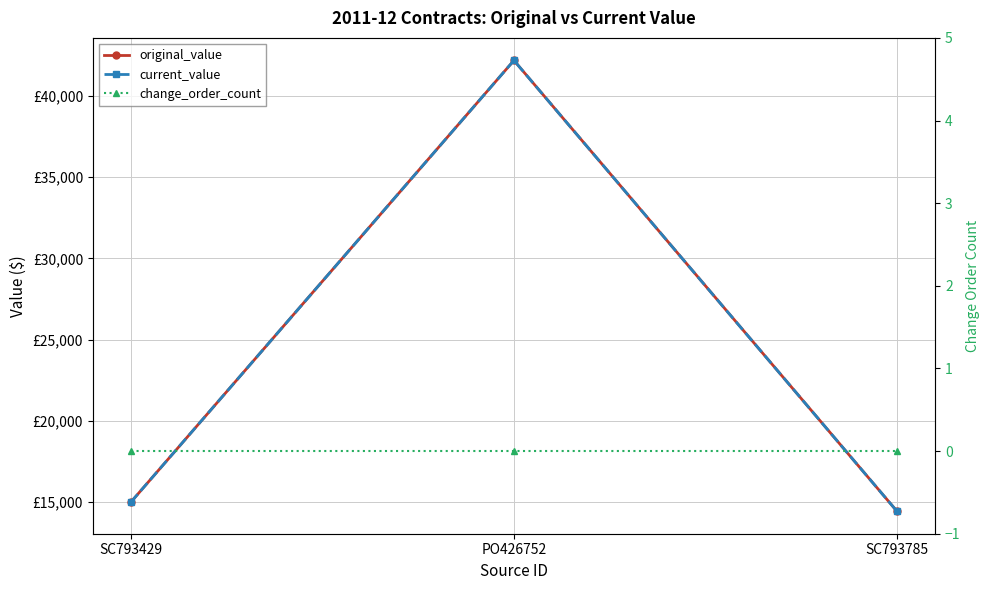

Where does the original_value series first go above 15000?

PO426752